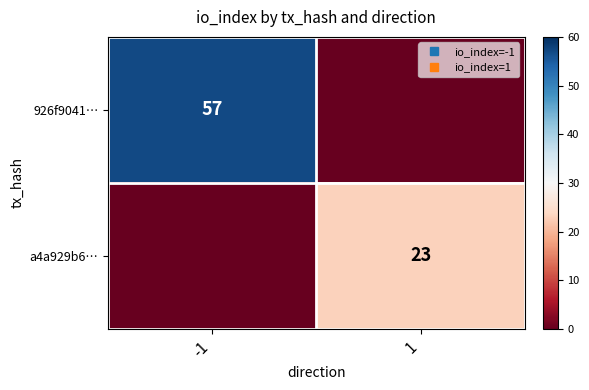

What is the difference between the a4a929b6… values at 1 and -1?

23